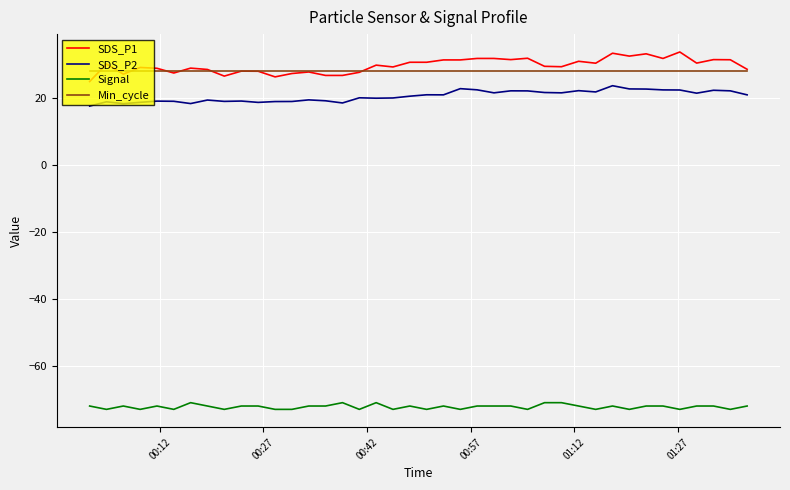

True or false: Min_cycle and SDS_P2 cross at least once.

False